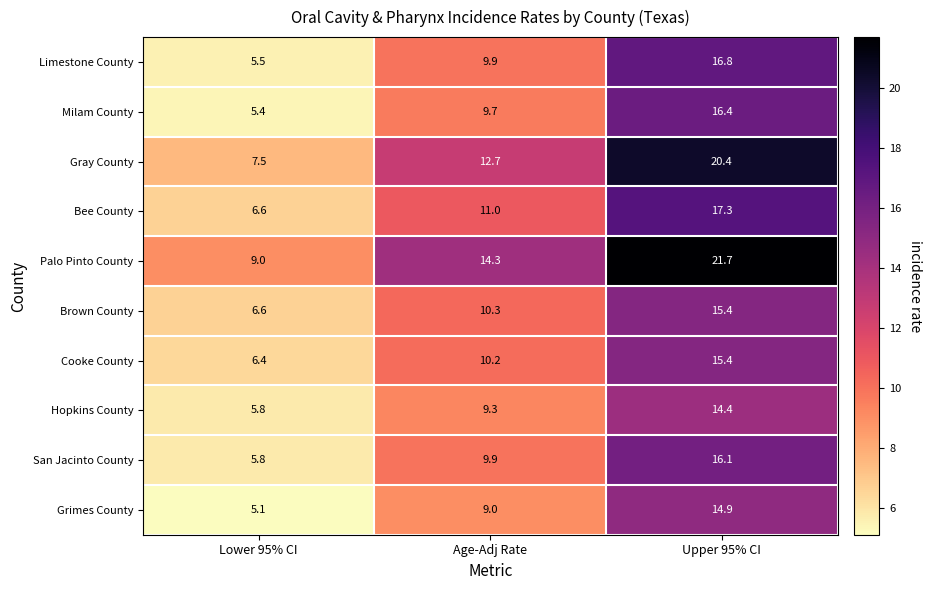

Which category has the highest value across all series?

Upper 95% CI